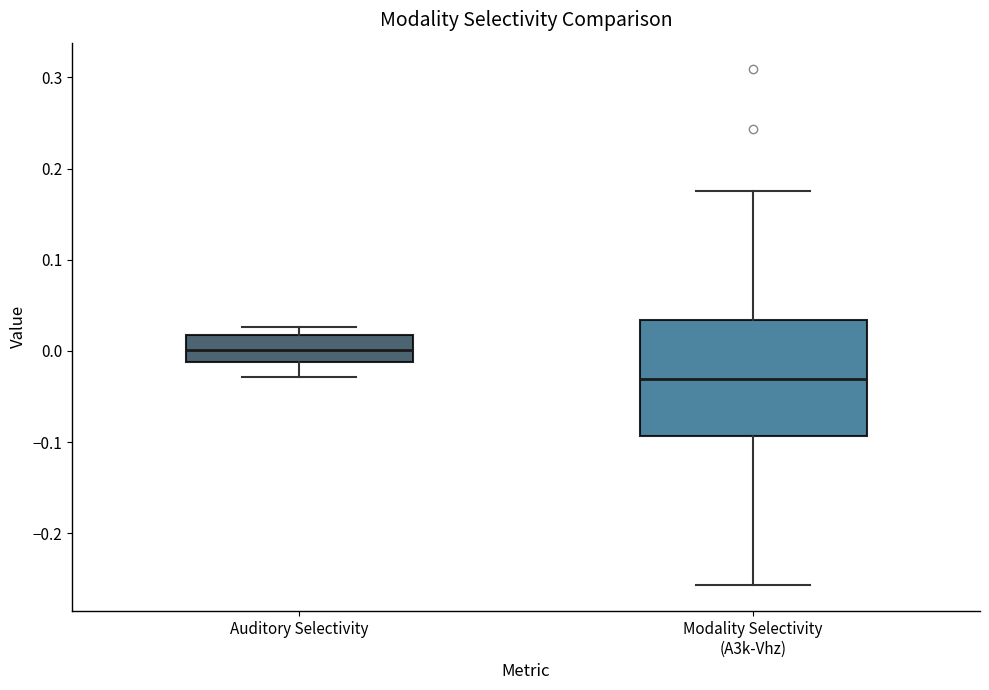

Comparing the boxes themselves (not the whiskers), which one is the tallest?

Modality Selectivity (A3k-Vhz)